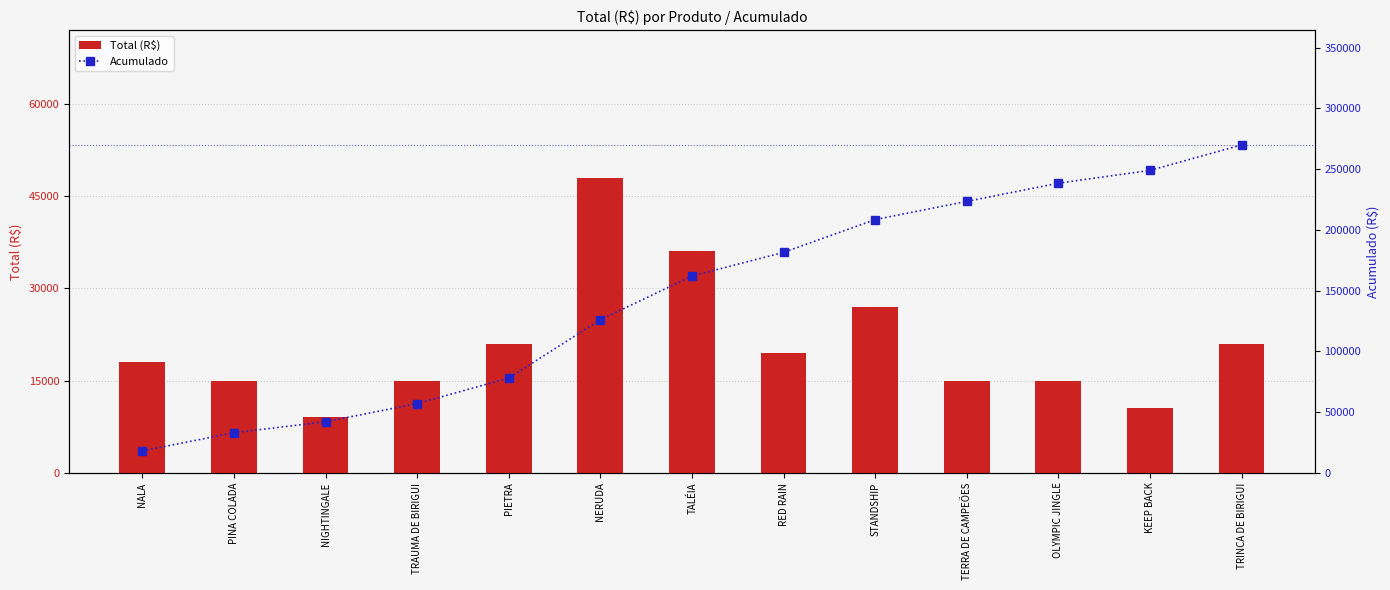

Is the value of Acumulado at TERRA DE CAMPEÕES greater than the value of Total (R$) at STANDSHIP?

Yes